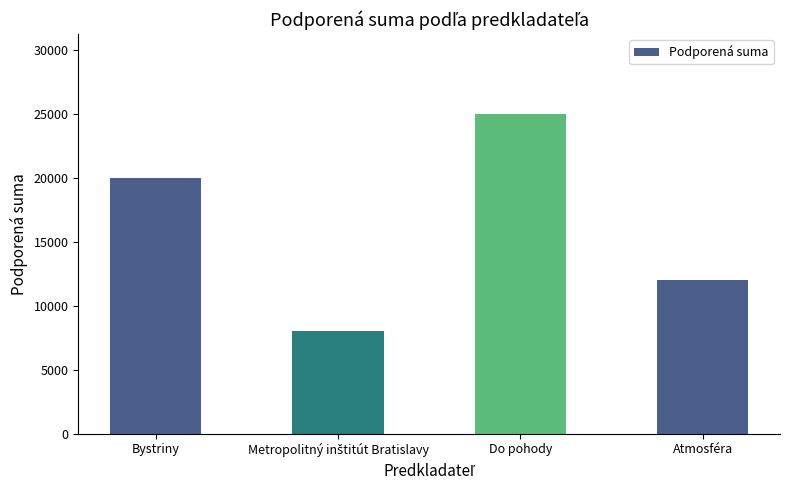

Reading left to right, what are all the values shown in this chart?

20000	8000	25000	12000